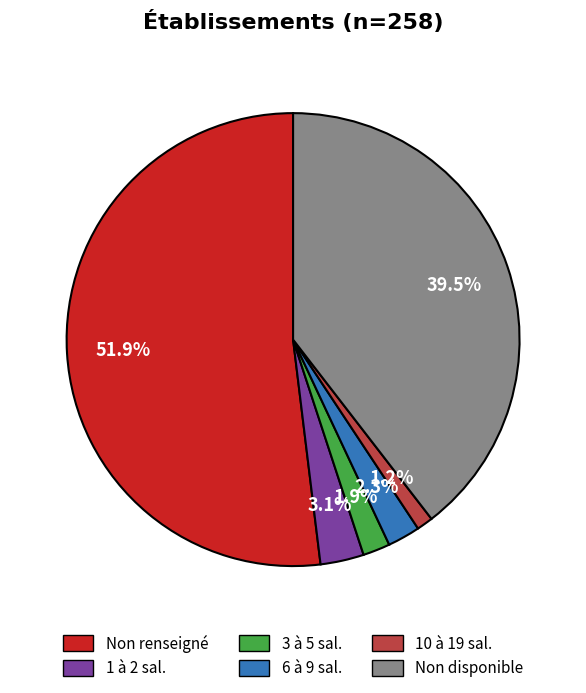

Is there any slice that represents more than half of the pie?

Yes